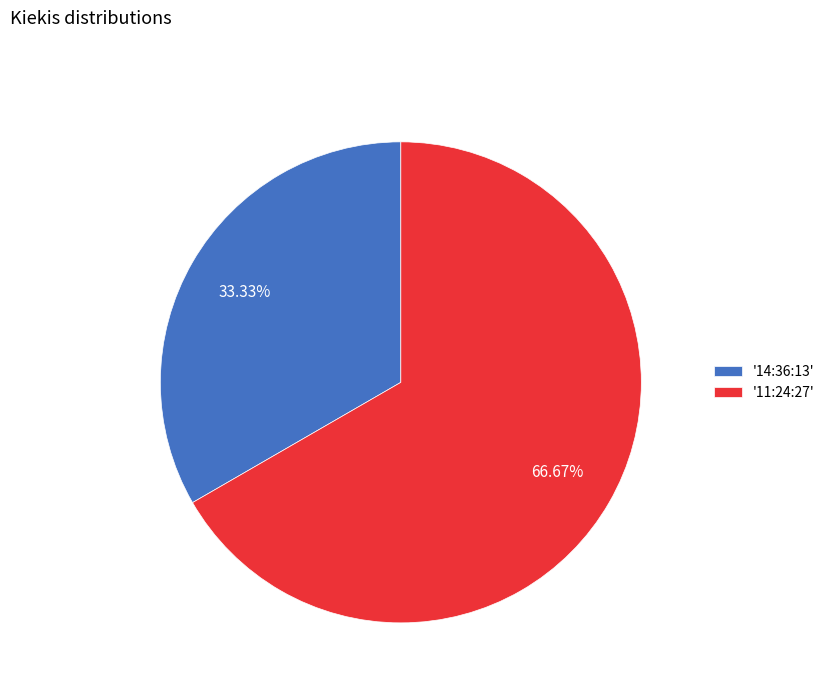

Is there any slice that represents more than half of the pie?

Yes